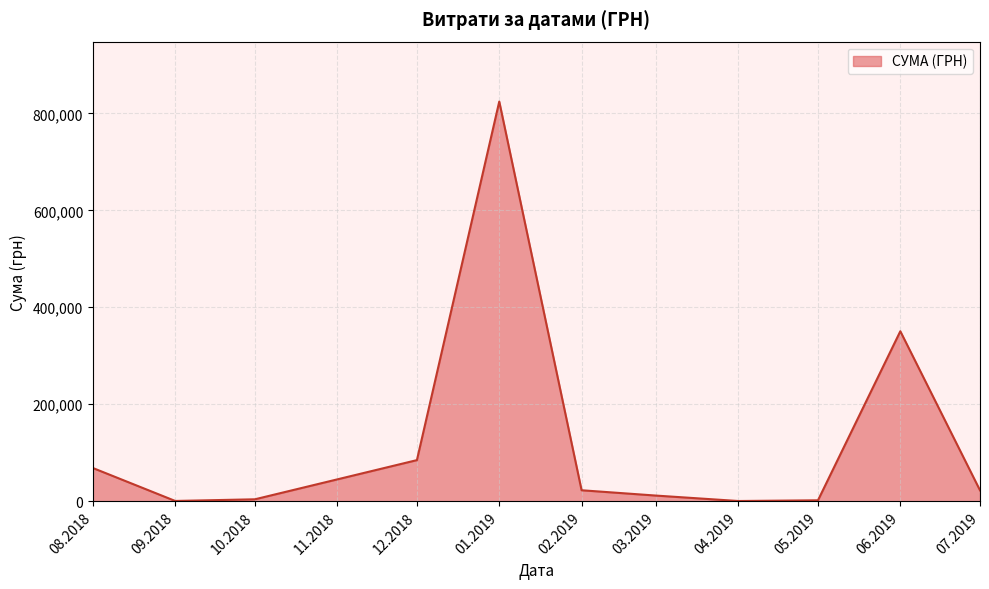

What is the difference between the maximum and minimum values?

823904.6